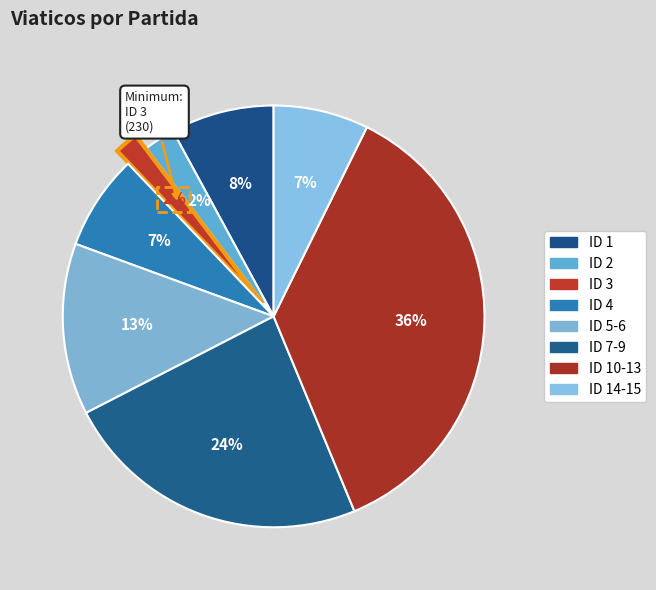

How many segments does this pie chart have?

8